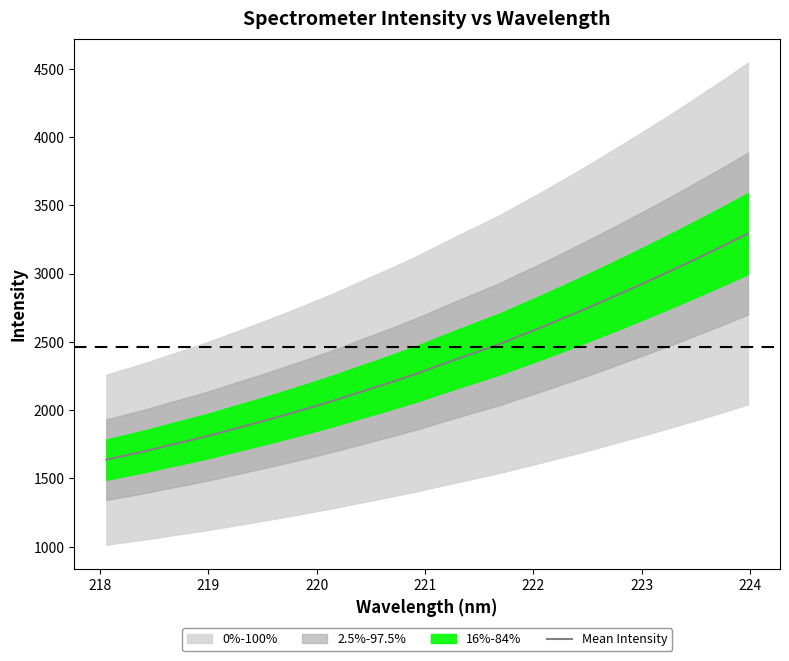

Does the chart display data point markers on the line(s)?

No